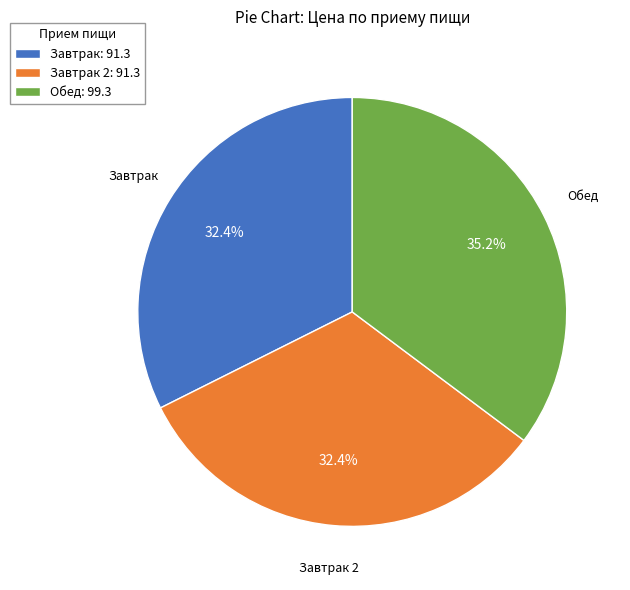

How many slices are in this pie chart?

3